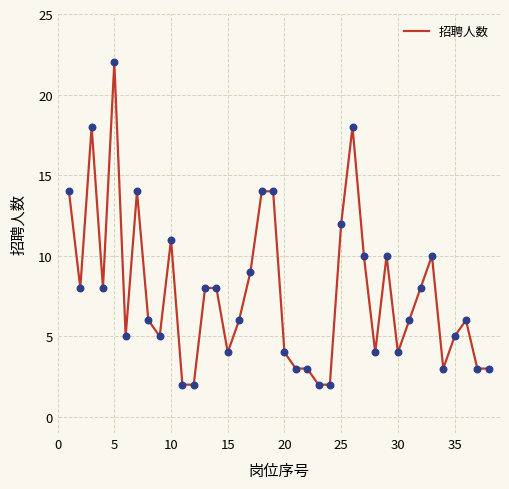

What is the difference between the maximum and minimum values?

20